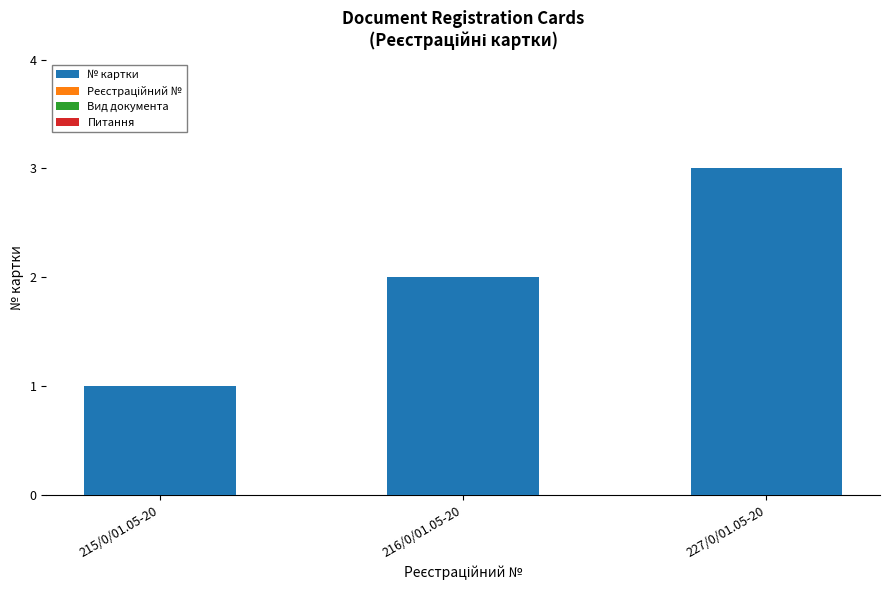

What is the label of the 3rd bar from the left?

227/0/01.05-20